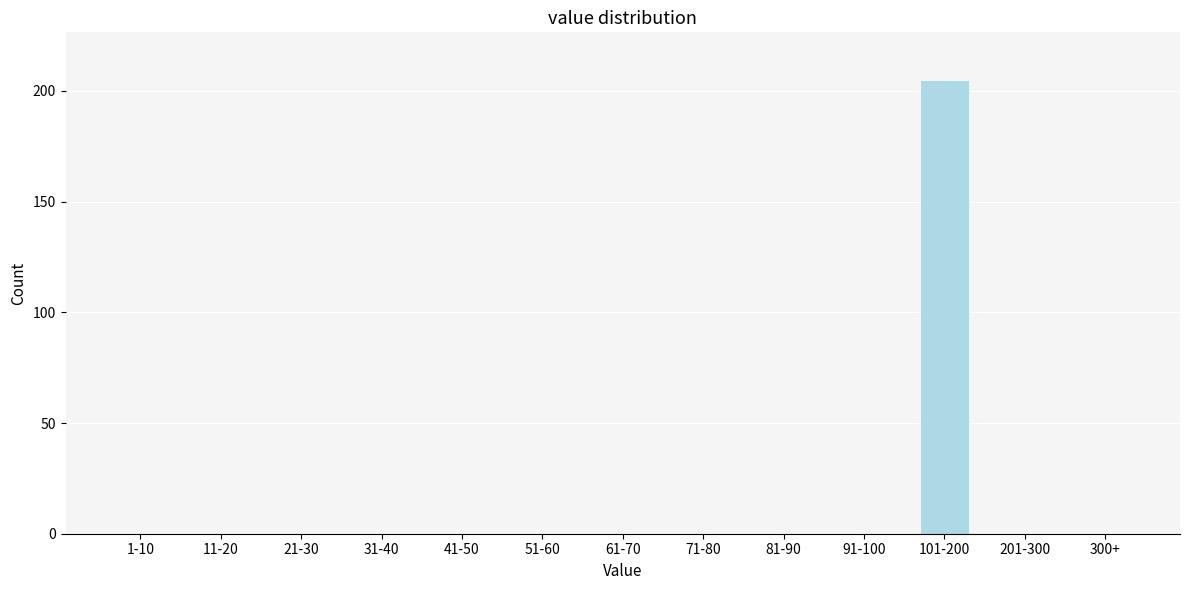

Reading left to right, list all the values displayed in this chart.

1-10=0	11-20=0	21-30=0	31-40=0	41-50=0	51-60=0	61-70=0	71-80=0	81-90=0	91-100=0	101-200=205	201-300=0	300+=0